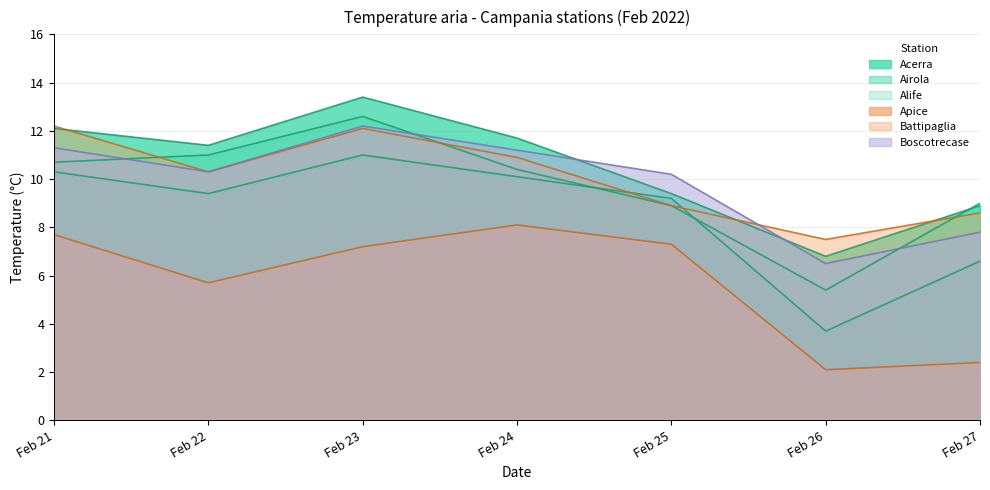

What is the minimum value for Boscotrecase?

6.5